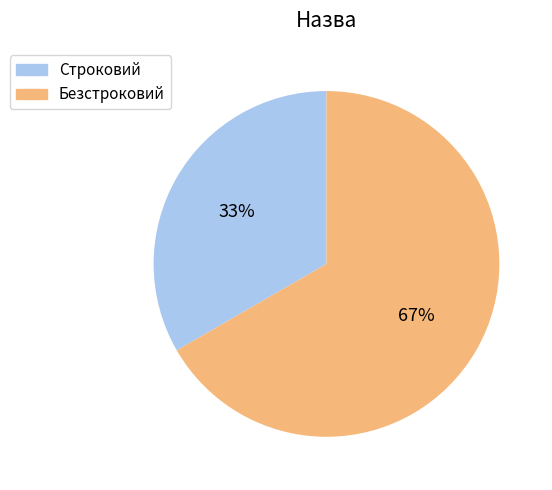

Between Строковий and Безстроковий, which is larger?

Безстроковий